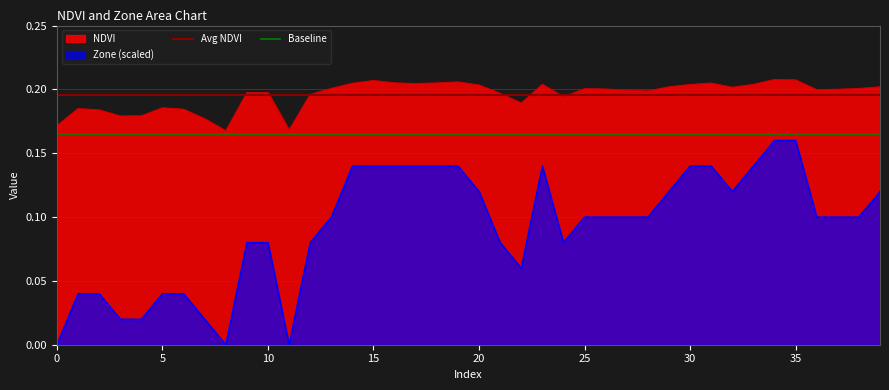

What is the difference between the Zone values at 32 and 0?

0.1